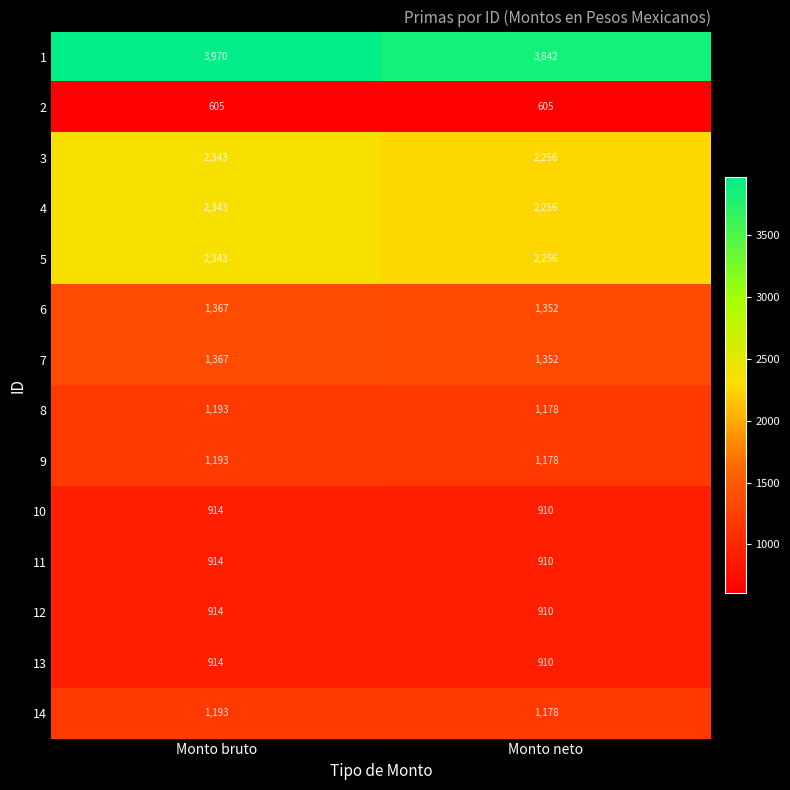

Reading left to right, what are all the values shown in this chart?

1: Monto bruto=3970	Monto neto=3842
2: Monto bruto=605	Monto neto=605
3: Monto bruto=2343	Monto neto=2256
4: Monto bruto=2343	Monto neto=2256
5: Monto bruto=2343	Monto neto=2256
6: Monto bruto=1367	Monto neto=1352
7: Monto bruto=1367	Monto neto=1352
8: Monto bruto=1193	Monto neto=1178
9: Monto bruto=1193	Monto neto=1178
10: Monto bruto=914	Monto neto=910
11: Monto bruto=914	Monto neto=910
12: Monto bruto=914	Monto neto=910
13: Monto bruto=914	Monto neto=910
14: Monto bruto=1193	Monto neto=1178